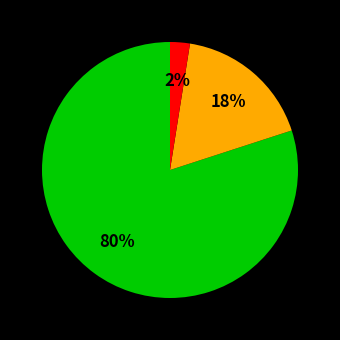

To the nearest percent, what is the average slice percentage?

33%